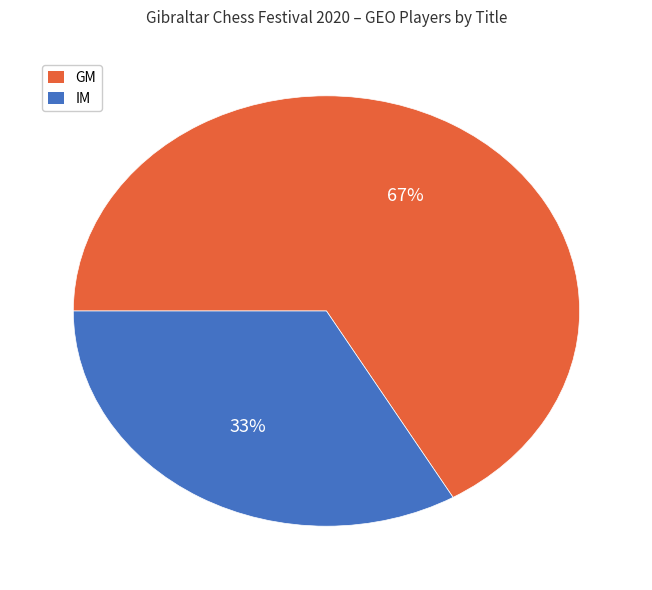

True or false: IM accounts for 33% of the total.

True